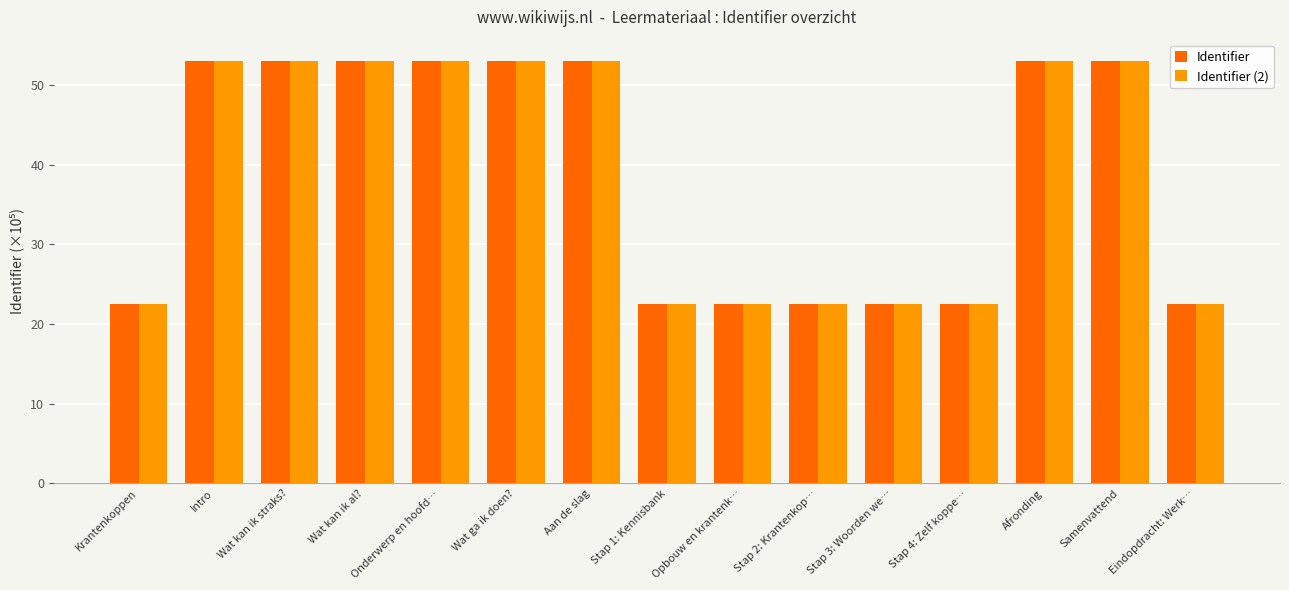

Between Aan de slag and Opbouw en krantenk…, which series saw the biggest shift?

Identifier